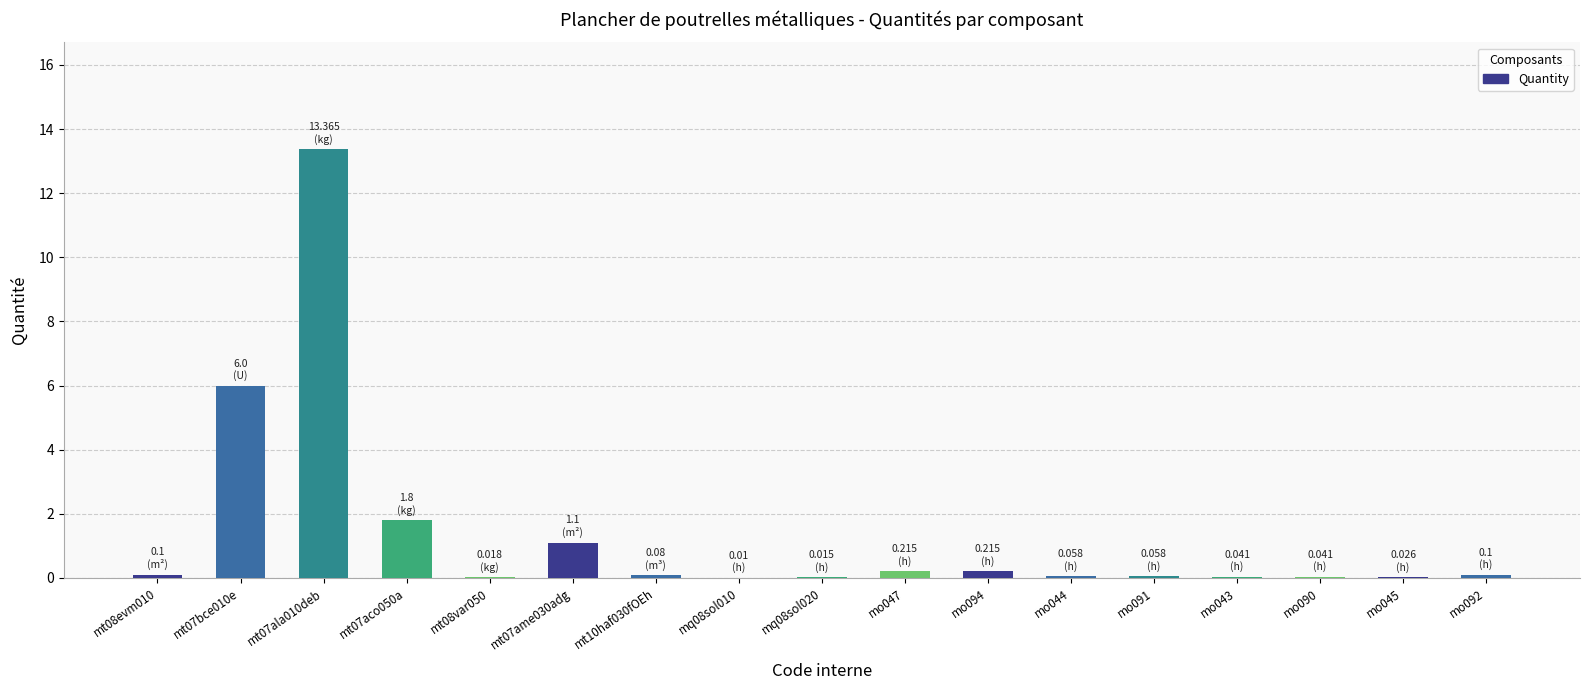

Which has a higher value, mt07ala010deb or mt07aco050a?

mt07ala010deb